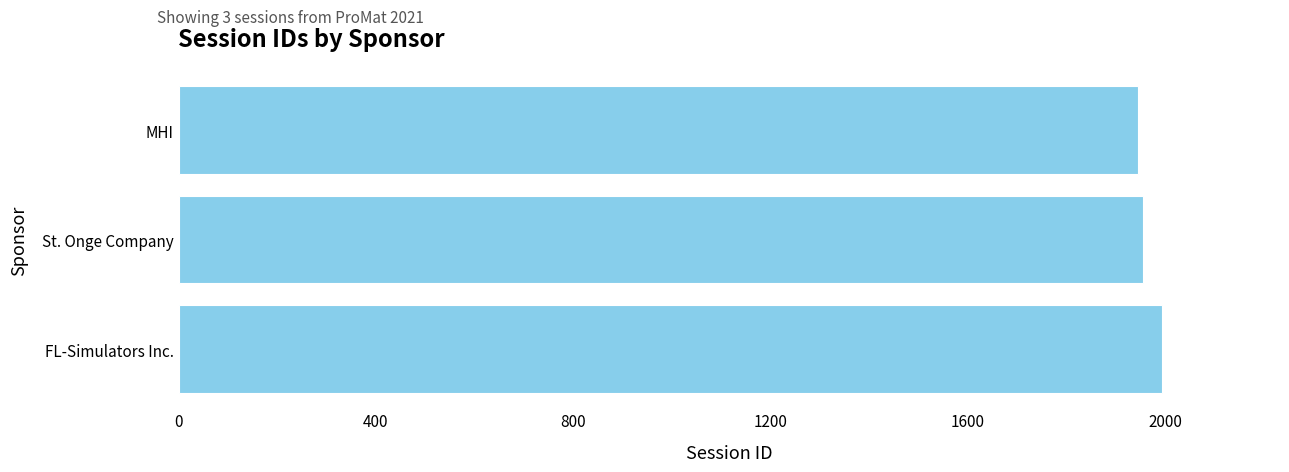

The value at St. Onge Company is 1955. True or false?

True